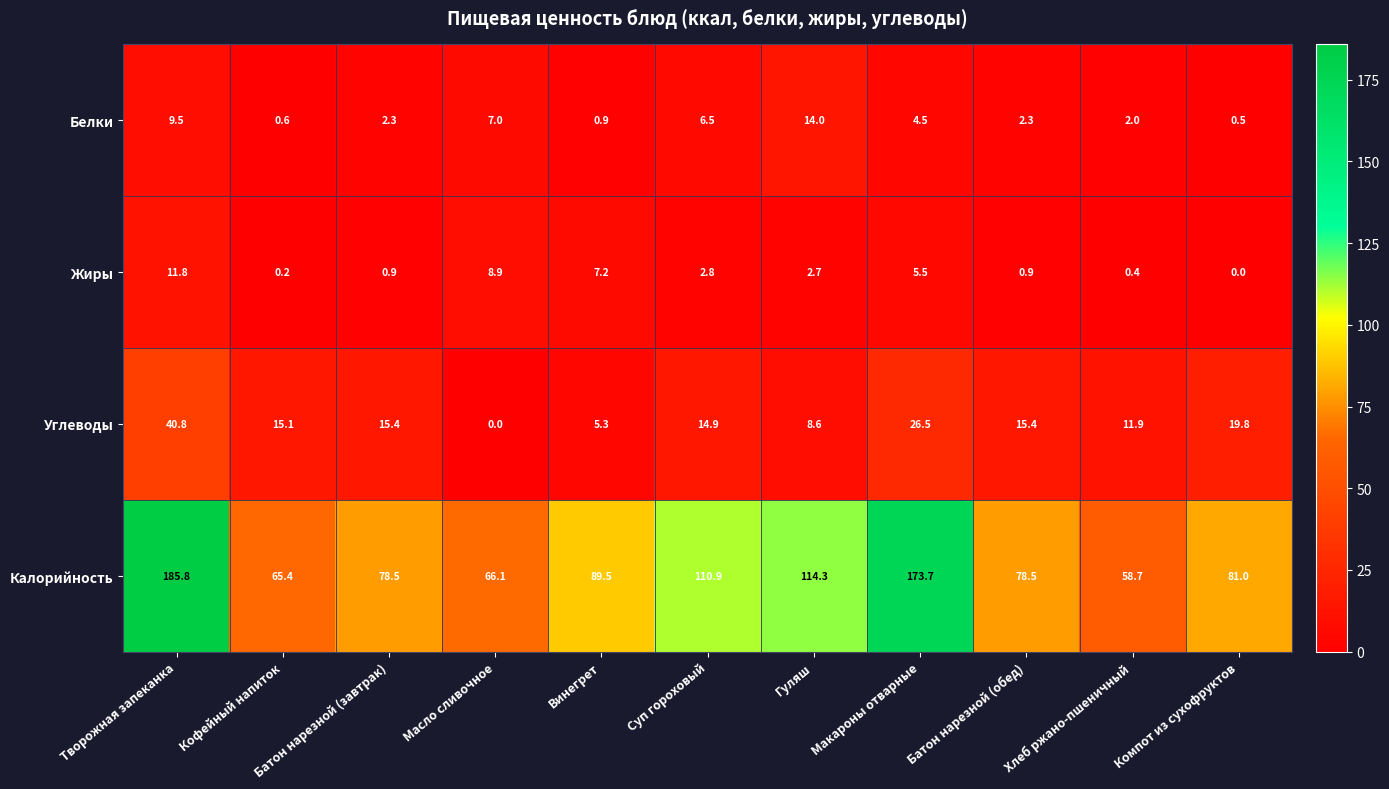

Which series has the largest total across all categories?

Калорийность